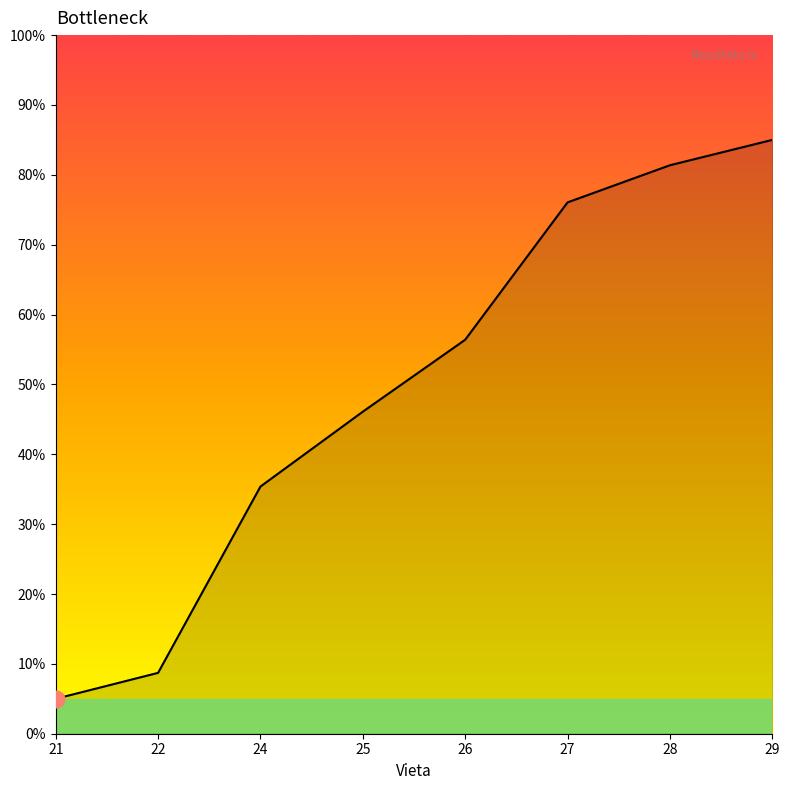

Rank the categories by value from highest to lowest.

29, 28, 27, 26, 25, 24, 22, 21